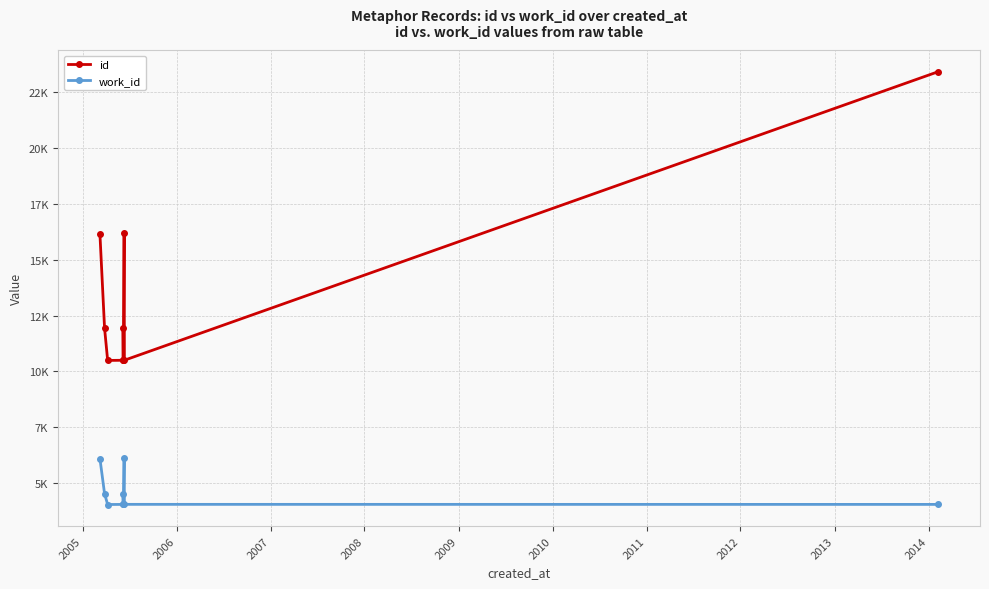

Reading left to right, what are all the values shown in this chart?

id: 16133	11930	10492	10499	11935	10500	16167	10501	23396
work_id: 6103	4534	4052	4057	4537	4058	6123	4059	4057